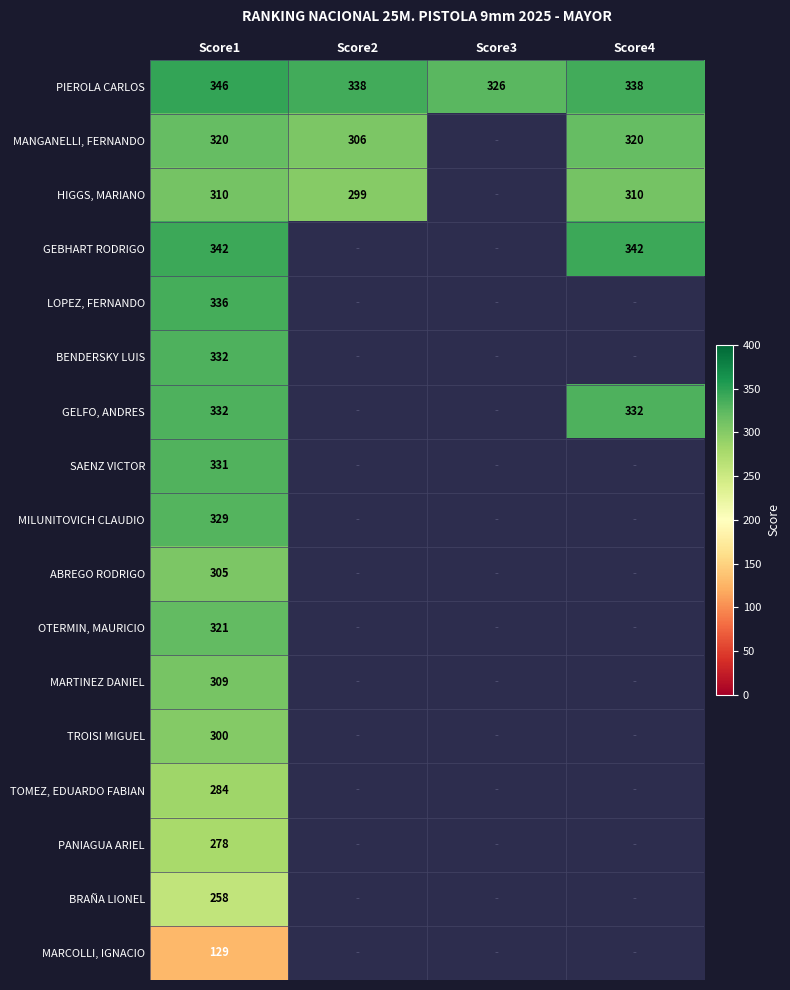

What is the highest value of the PIEROLA CARLOS series?

346